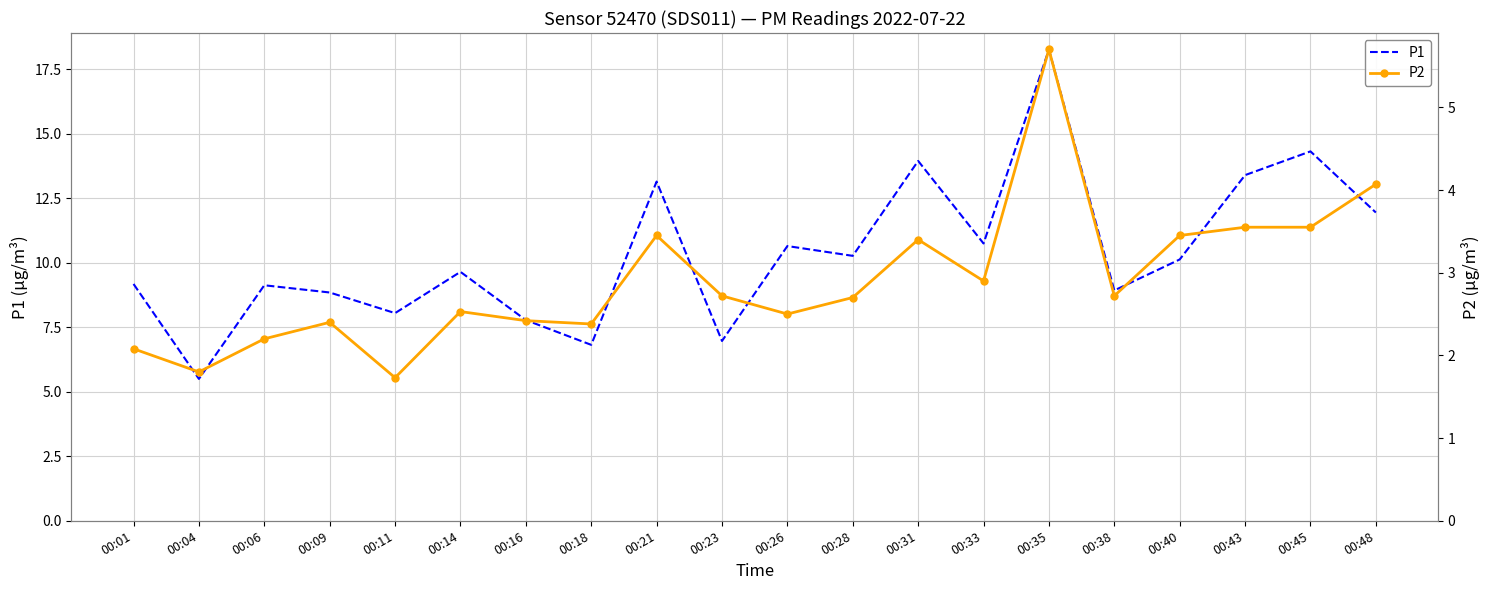

Which series has the largest range (max minus min)?

P1